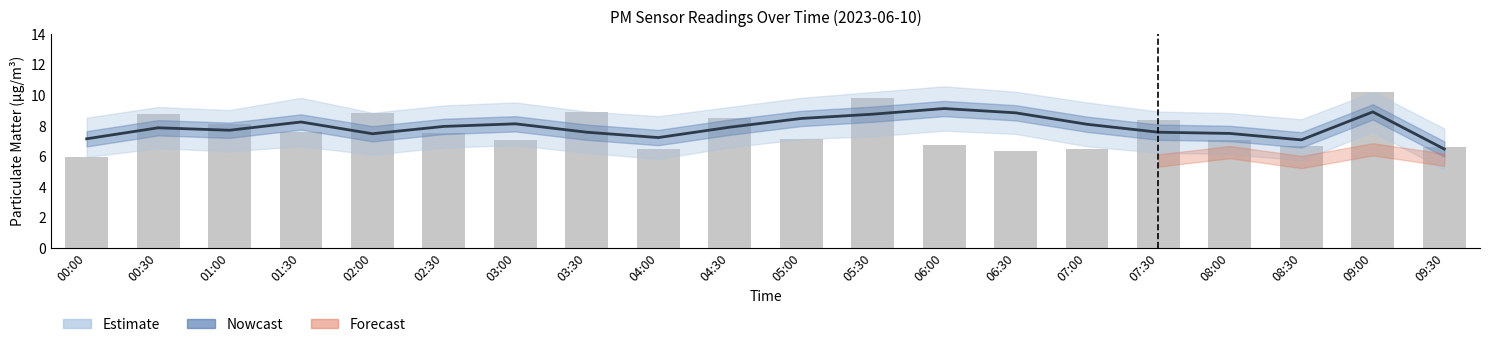

Reading right to left, extract all data points from this chart.

P1 (Nowcast): 09:30=6.5	09:00=8.9	08:30=7.0	08:00=7.5	07:30=7.5	07:00=8.1	06:30=8.8	06:00=9.1	05:30=8.7	05:00=8.4	04:30=7.9	04:00=7.2	03:30=7.5	03:00=8.1	02:30=7.9	02:00=7.5	01:30=8.2	01:00=7.7	00:30=7.8	00:00=7.1
P1 raw: 09:30=6.6	09:00=10.2	08:30=6.6	08:00=7.0	07:30=8.3	07:00=6.4	06:30=6.3	06:00=6.7	05:30=9.8	05:00=7.1	04:30=8.4	04:00=6.5	03:30=8.9	03:00=7.0	02:30=7.5	02:00=8.8	01:30=7.5	01:00=8.1	00:30=8.7	00:00=5.9